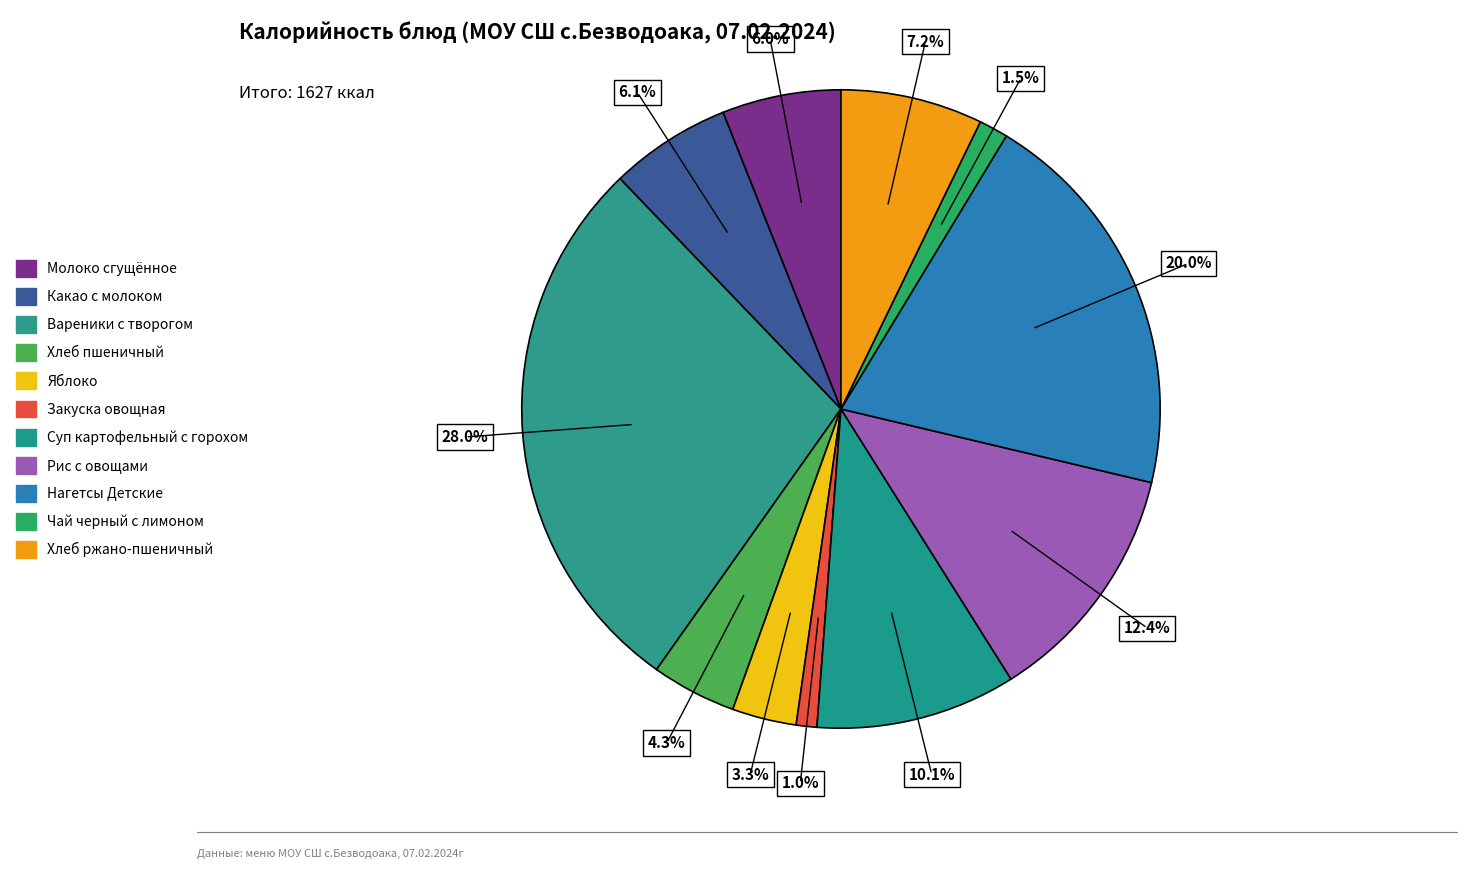

Which slice is the largest?

Вареники с творогом